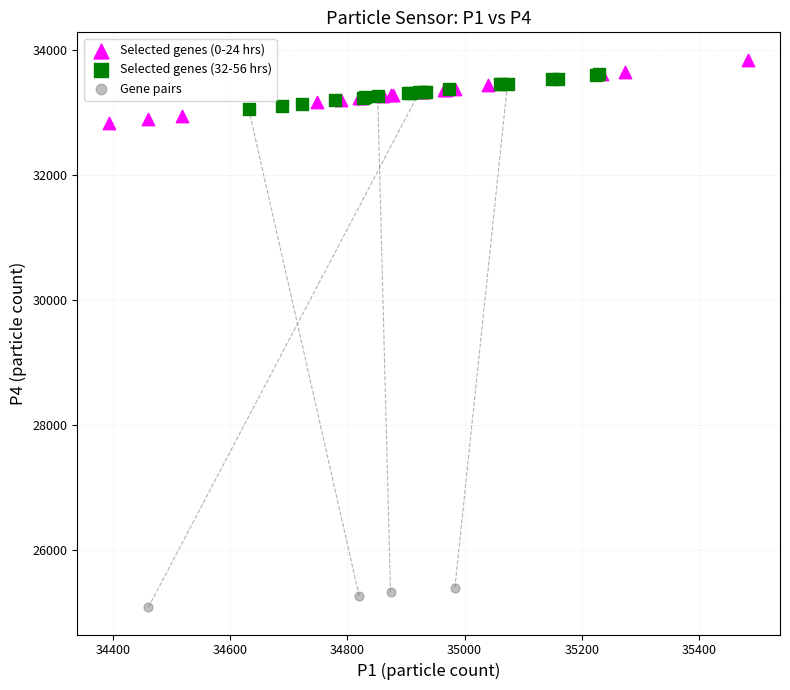

Which series reaches the minimum Y coordinate?

Gene pairs